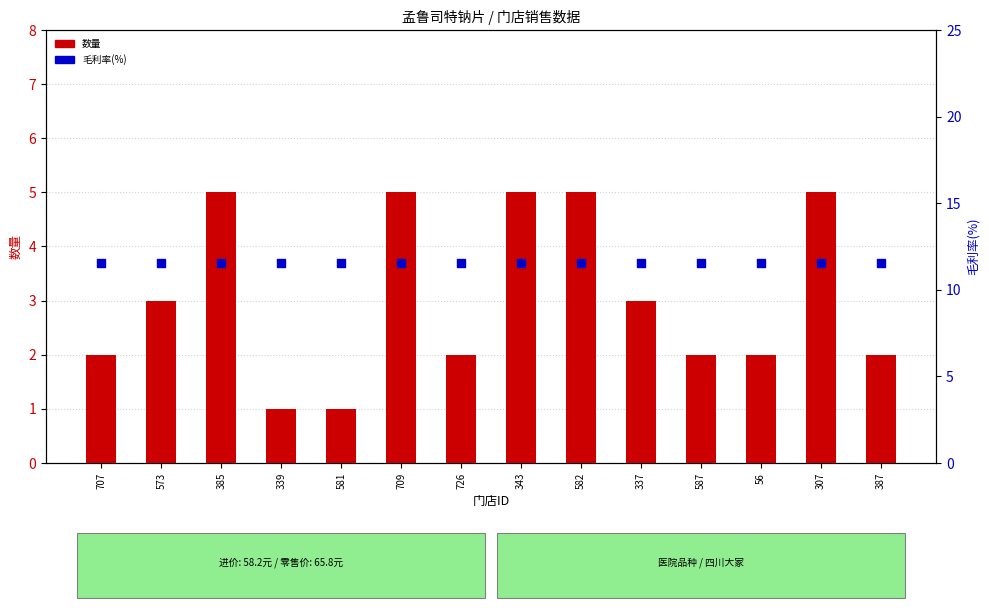

At how many categories does at least one series exceed 5?

14